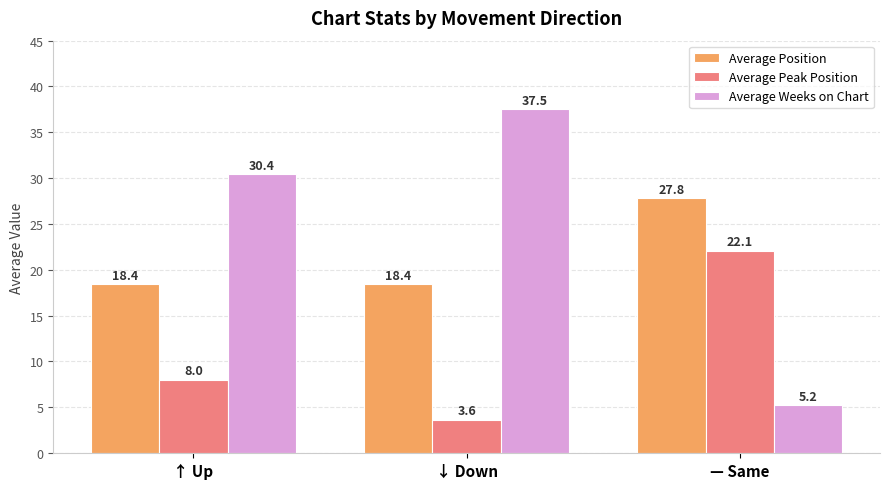

List the labels in order of Average Weeks on Chart value, smallest first.

— Same, ↑ Up, ↓ Down